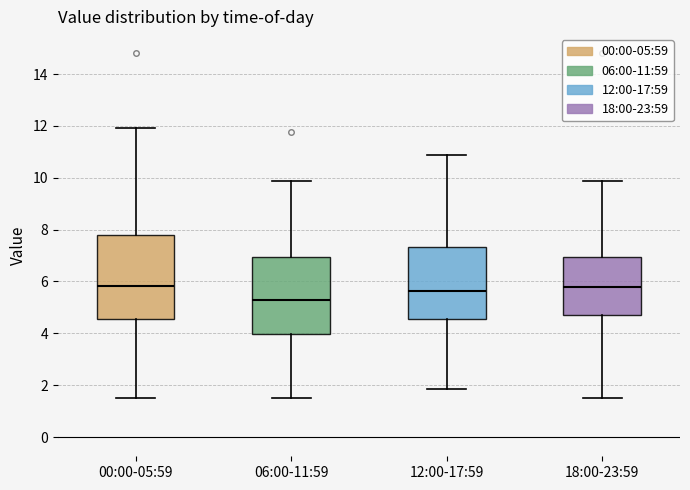

Where is the lower edge of the box for 12:00-17:59 on the y-axis? The values are not printed on the chart, so give them approximately, as read against the axis.

4.6